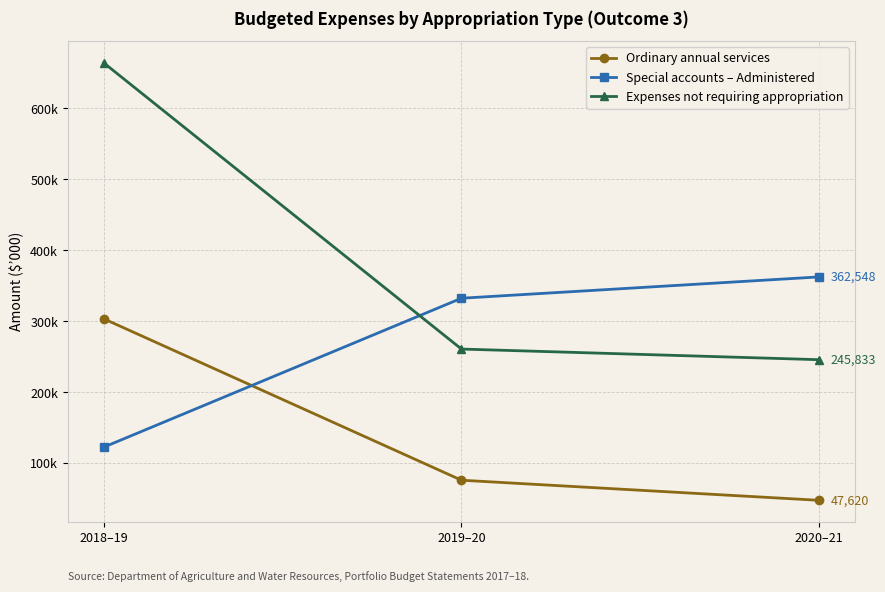

What are all the series names shown in the legend?

Ordinary annual services, Special accounts – Administered, Expenses not requiring appropriation